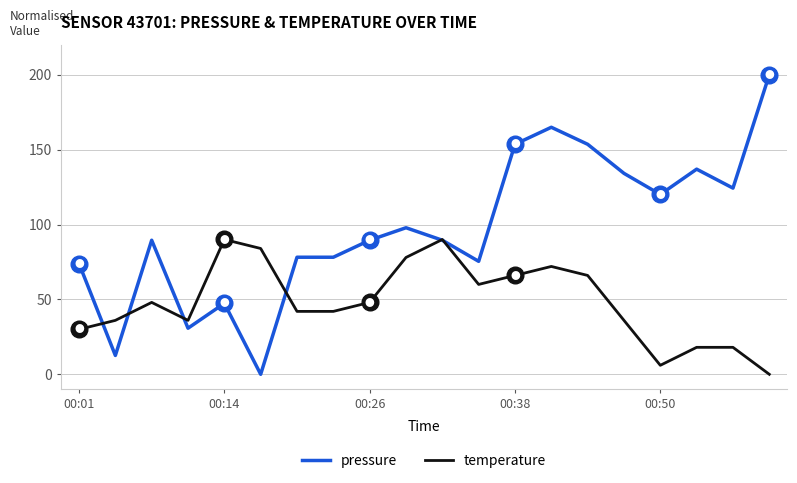

Which series has the largest total across all categories?

pressure